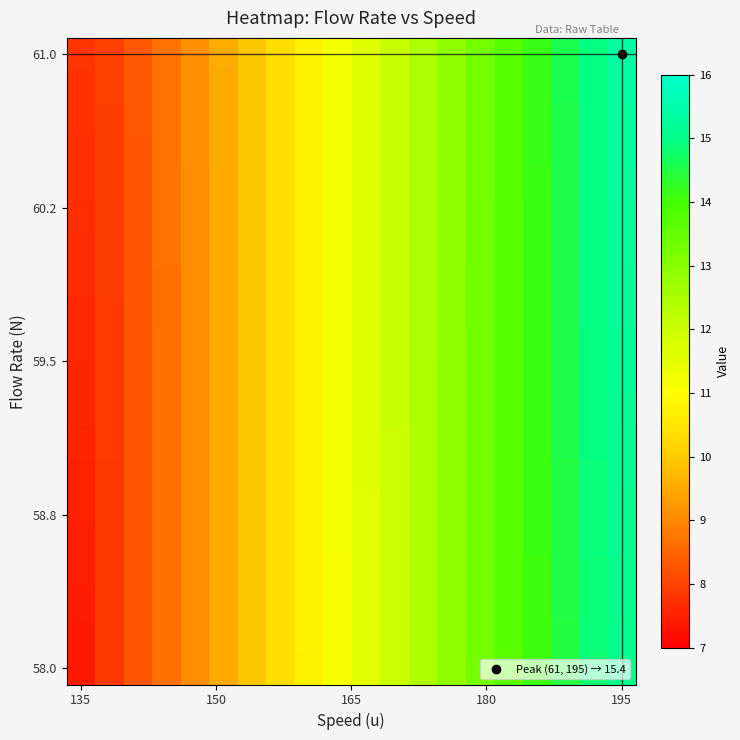

How many series are shown in this chart?

20